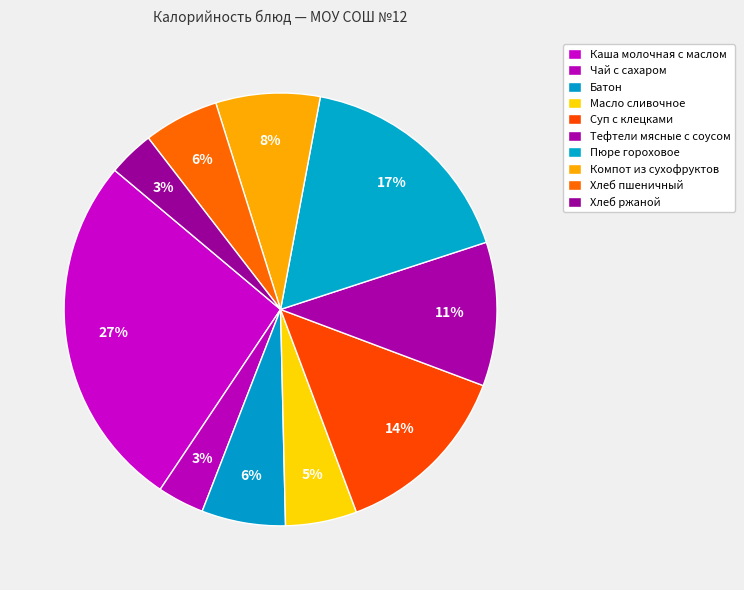

The Хлеб ржаной slice represents 3% of the pie. True or false?

True